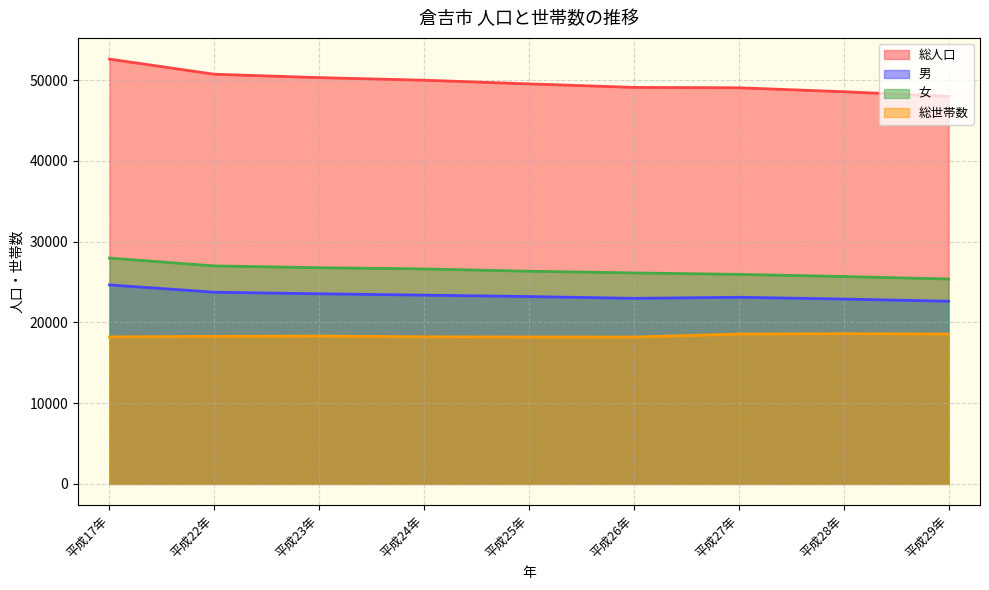

How many lines are shown in the chart?

4